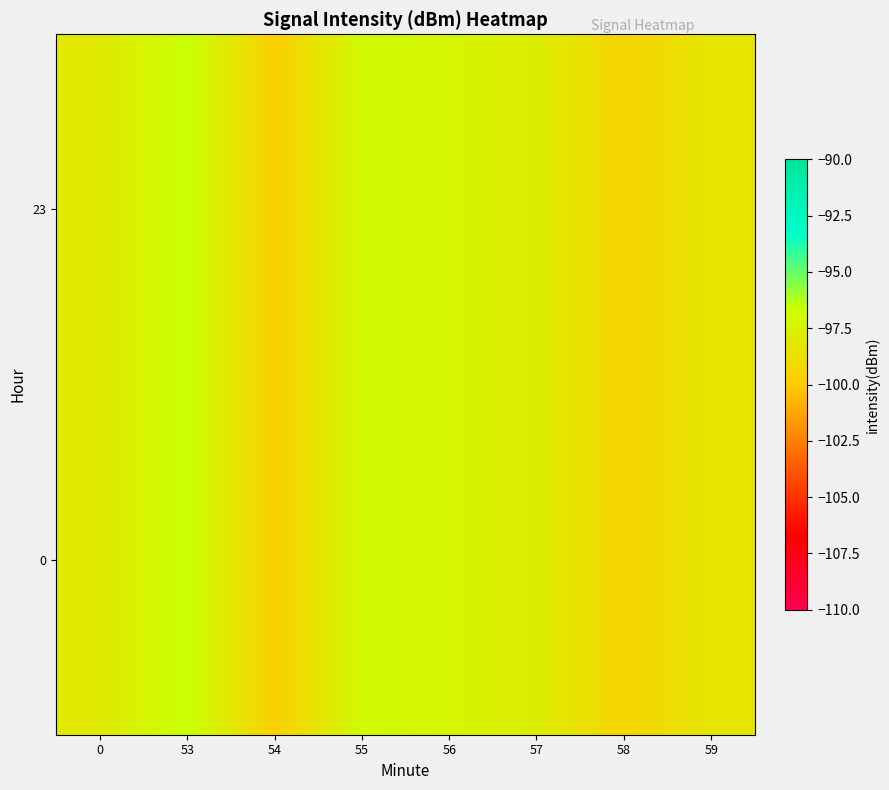

How many categories are shown in the chart?

8